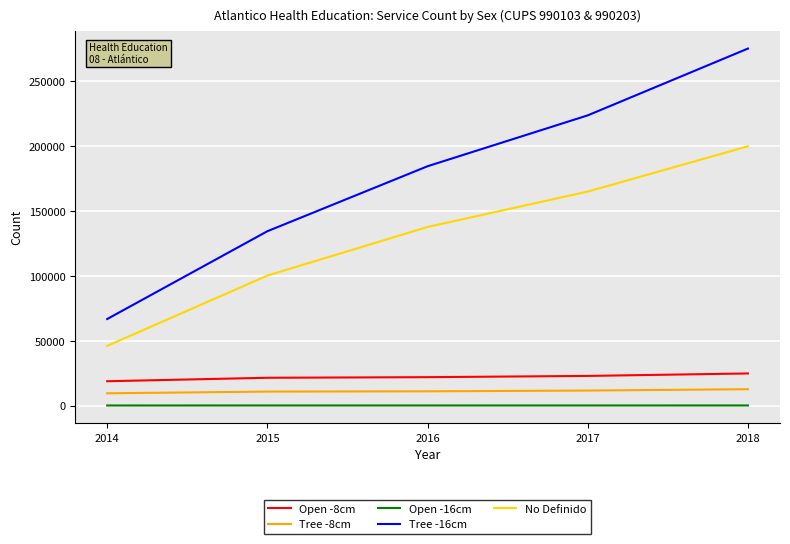

At which category is the sum across all series the highest?

2018